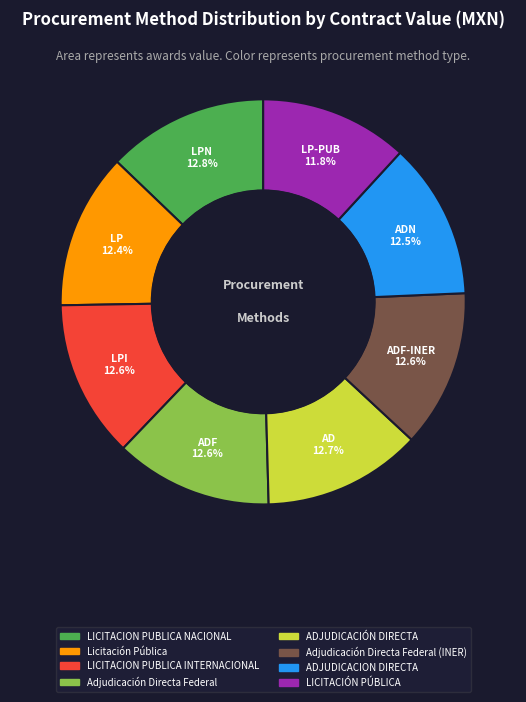

What portion of the pie excludes ADF-INER?

87.4%